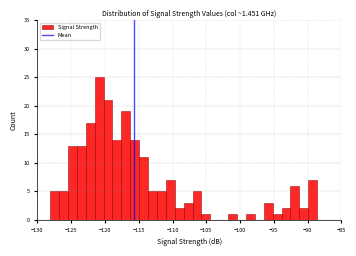

Read against the x-axis, roughly where is the centre of the tallest bar?

-121.0